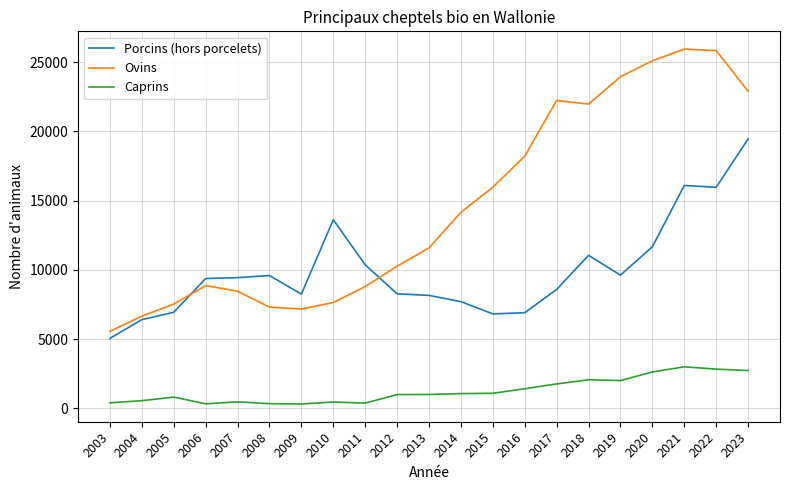

Which series has the largest total across all categories?

Ovins